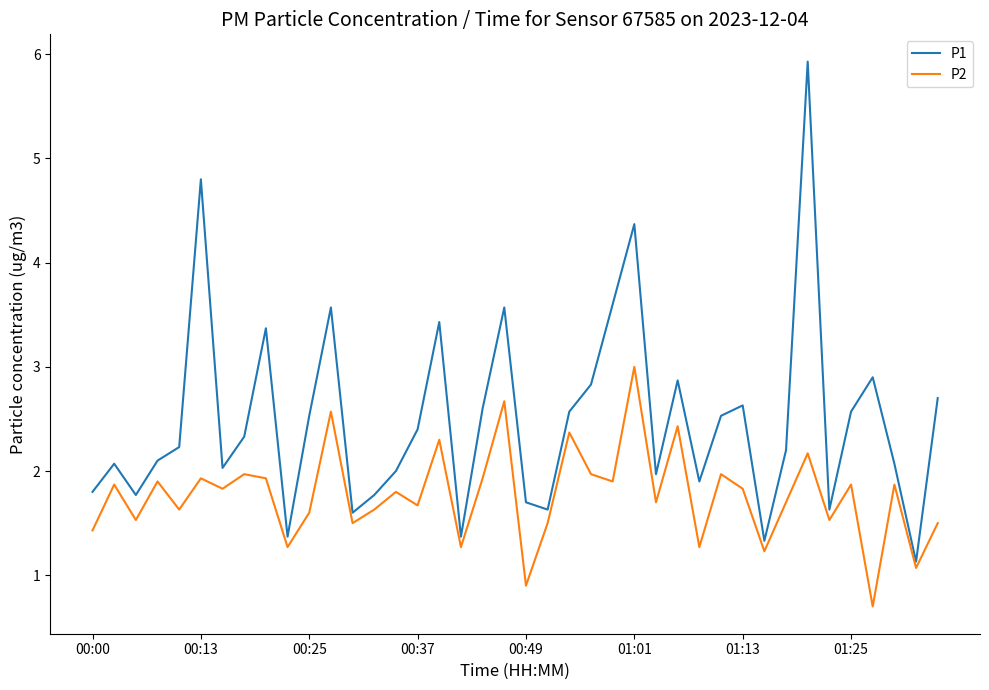

What is the smallest value displayed?

0.7